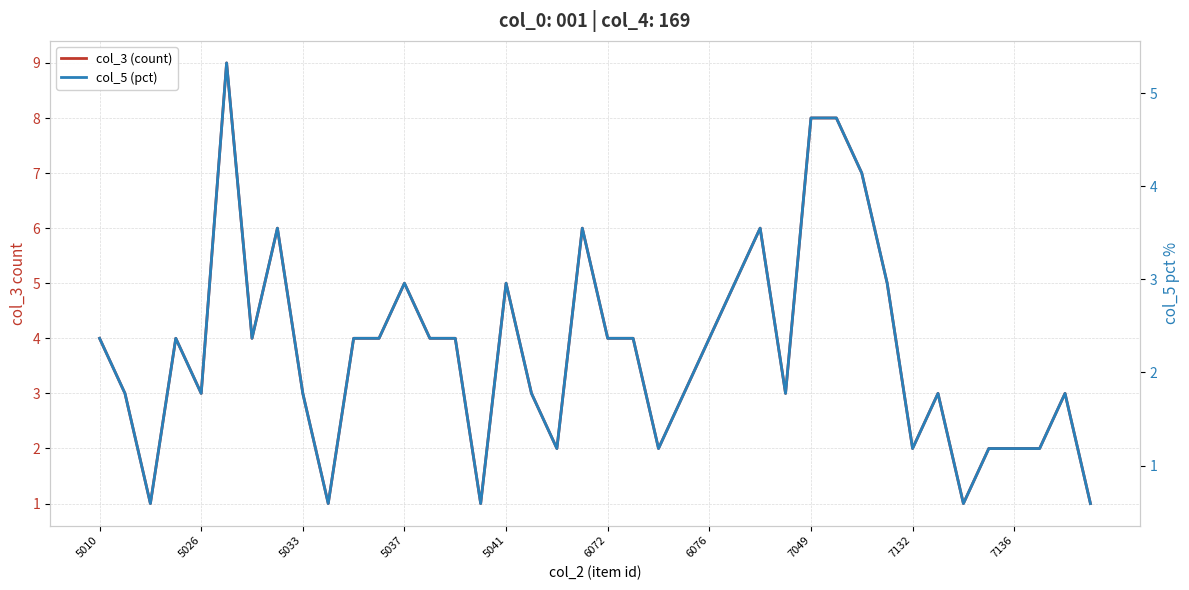

Is the value of col_3 (count) at 24 greater than the value of col_5 (pct) at 39?

Yes